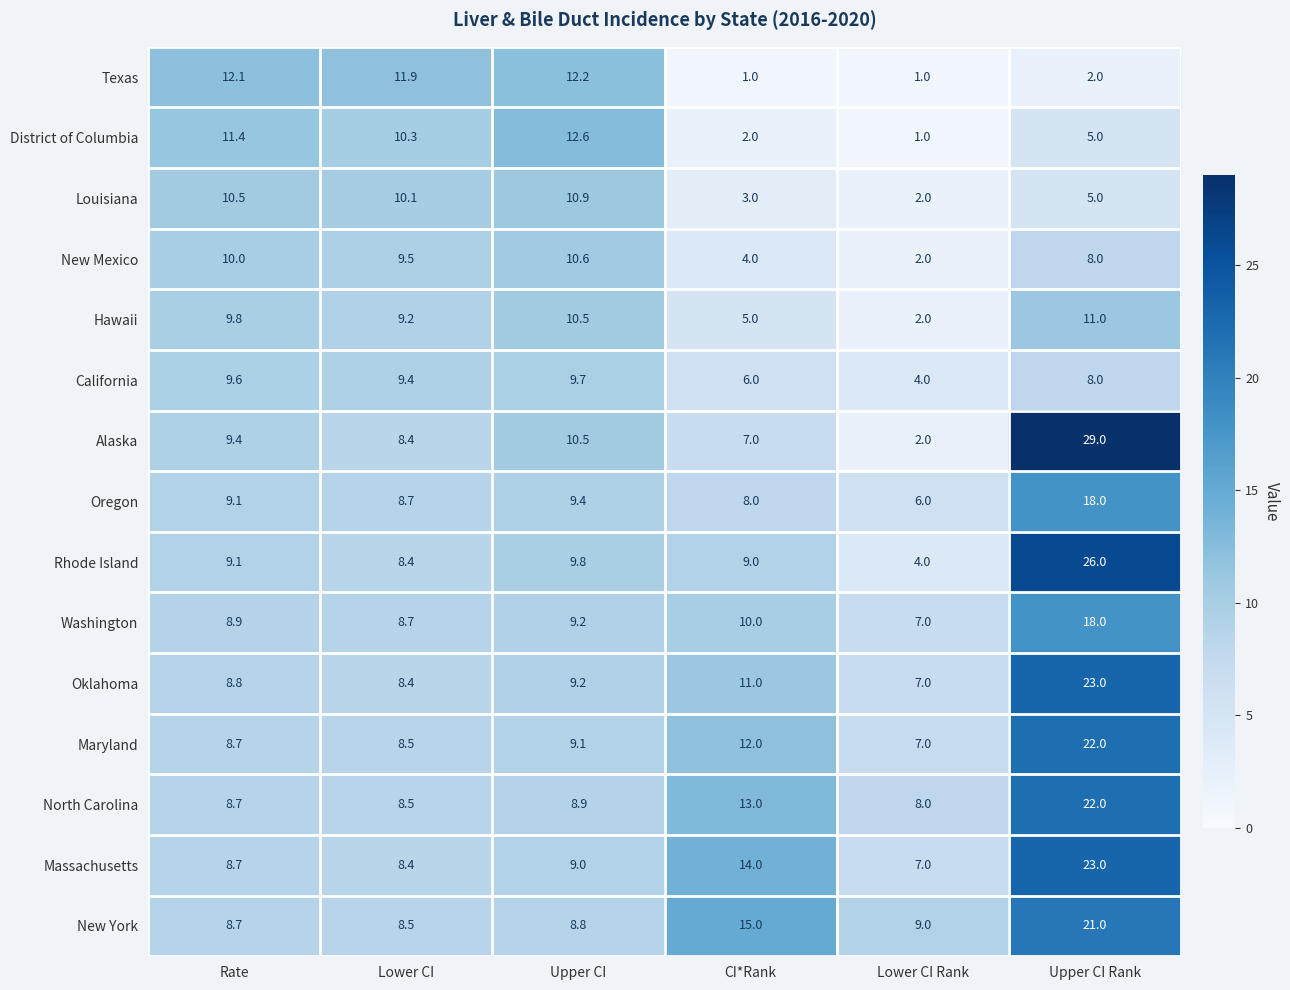

What is the spread (max minus min) of values at Lower CI?

3.5